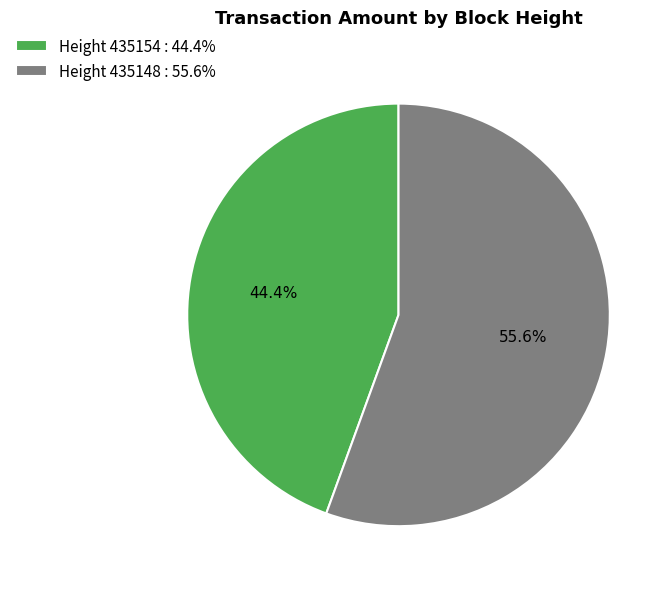

Count the number of slices in the pie.

2